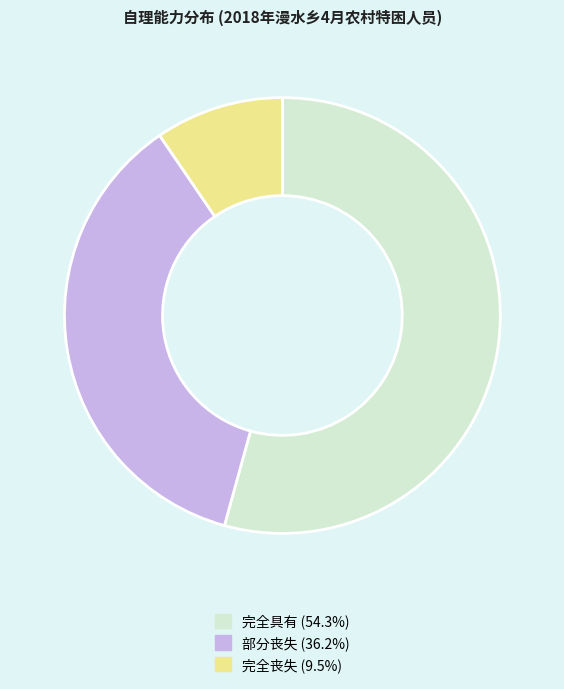

Rank the categories by value from highest to lowest.

完全具有, 部分丧失, 完全丧失